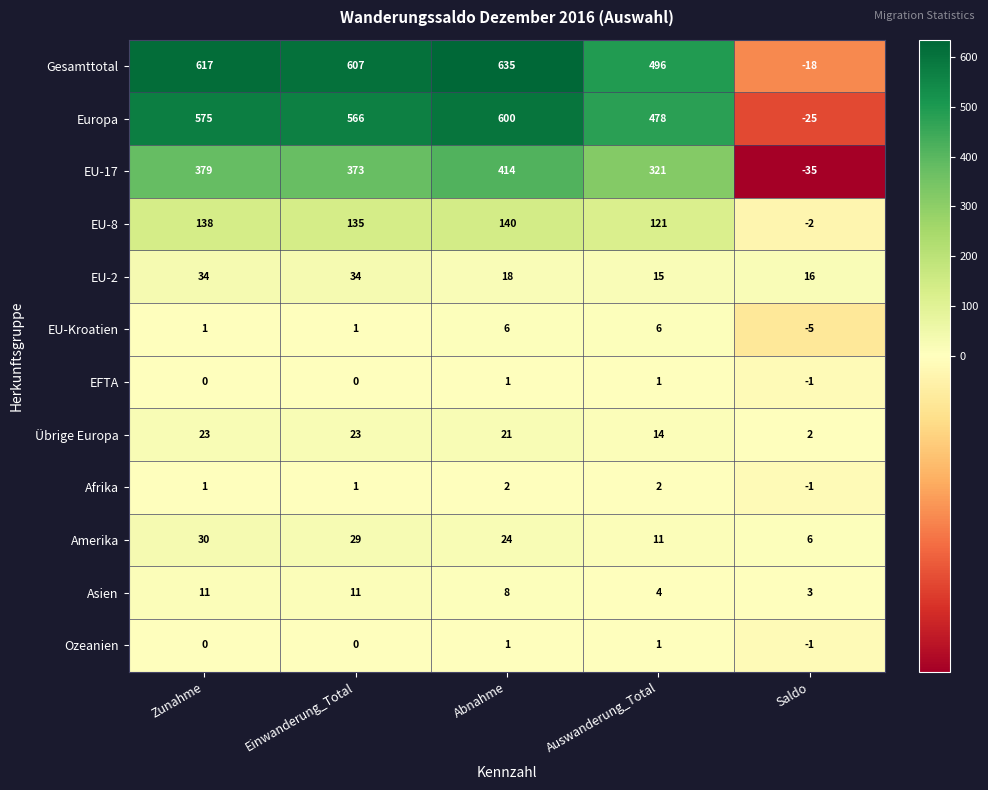

The Europa series shows -13 at Saldo. True or false?

False